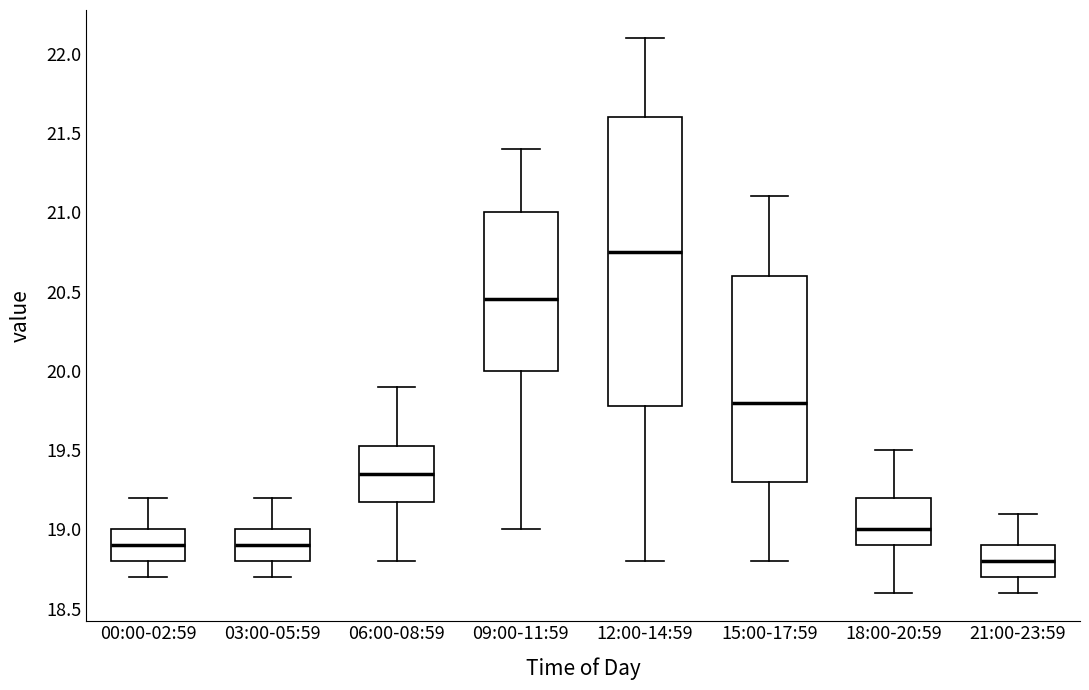

Reading left to right, transcribe this box plot: for each box, give where its median line is, the range the box spans, and where its two whiskers end, as read against the y-axis. The values are not printed on the chart, so give them approximately, as read against the axis.

00:00-02:59: median 18.90, box 18.80 to 19.00, whiskers 18.70 to 19.20
03:00-05:59: median 18.90, box 18.80 to 19.00, whiskers 18.70 to 19.20
06:00-08:59: median 19.35, box 19.20 to 19.55, whiskers 18.80 to 19.90
09:00-11:59: median 20.45, box 20.00 to 21.00, whiskers 19.00 to 21.40
12:00-14:59: median 20.75, box 19.80 to 21.60, whiskers 18.80 to 22.10
15:00-17:59: median 19.80, box 19.30 to 20.60, whiskers 18.80 to 21.10
18:00-20:59: median 19.00, box 18.90 to 19.20, whiskers 18.60 to 19.50
21:00-23:59: median 18.80, box 18.70 to 18.90, whiskers 18.60 to 19.10